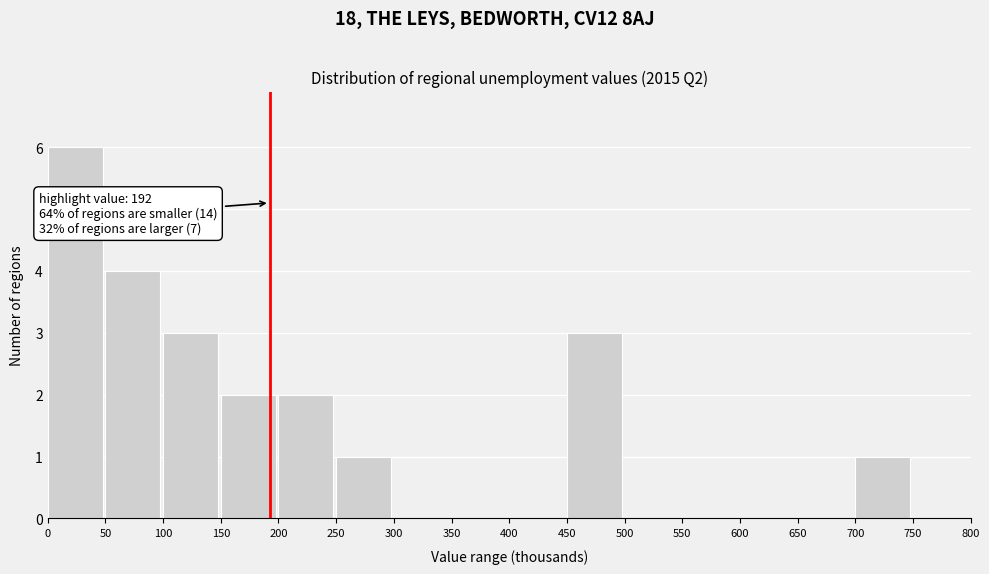

Over which range of the x-axis is the bar tallest?

0 to 50